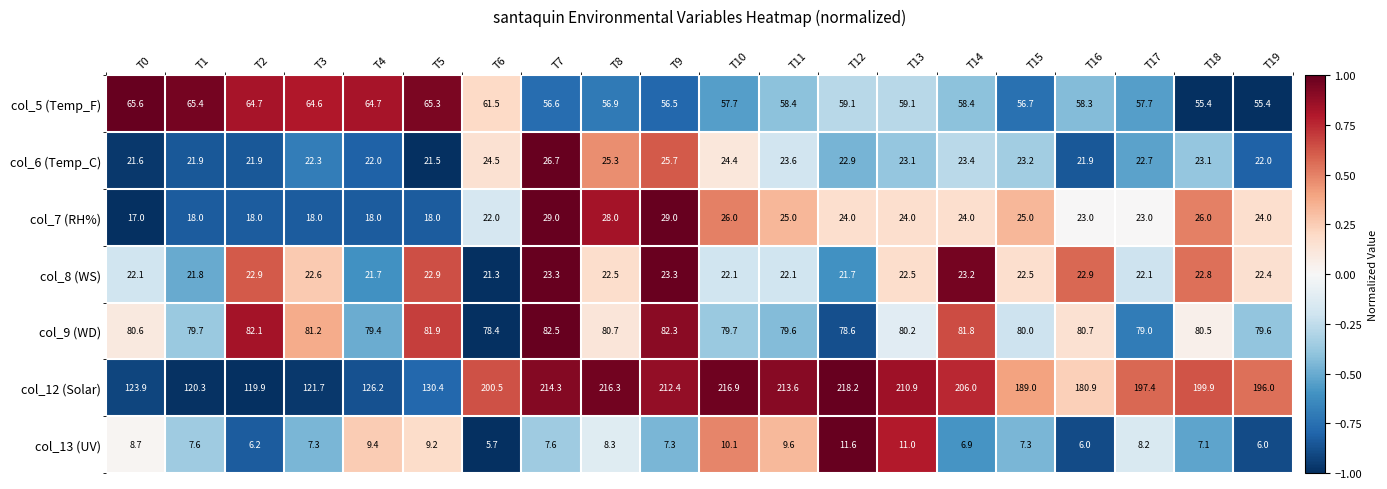

Rank the series by their maximum value, from lowest to highest.

col_13 (UV), col_8 (WS), col_6 (Temp_C), col_7 (RH%), col_5 (Temp_F), col_9 (WD), col_12 (Solar)